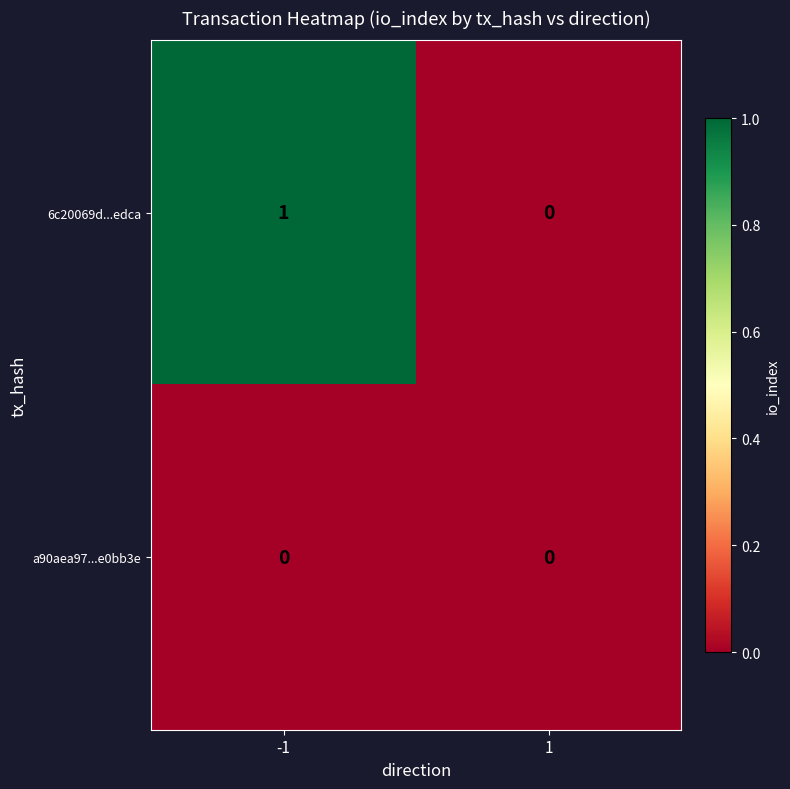

True or false: a90aea97...e0bb3e has a value of 0 at -1.

True